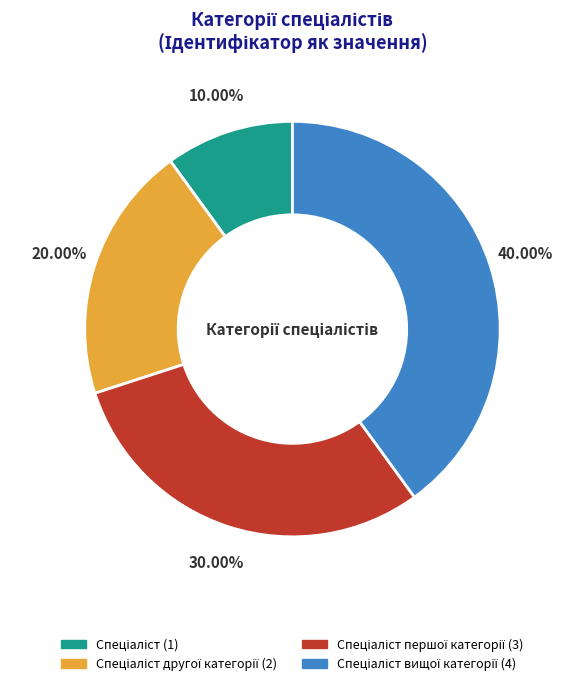

Does any single category account for the majority?

No